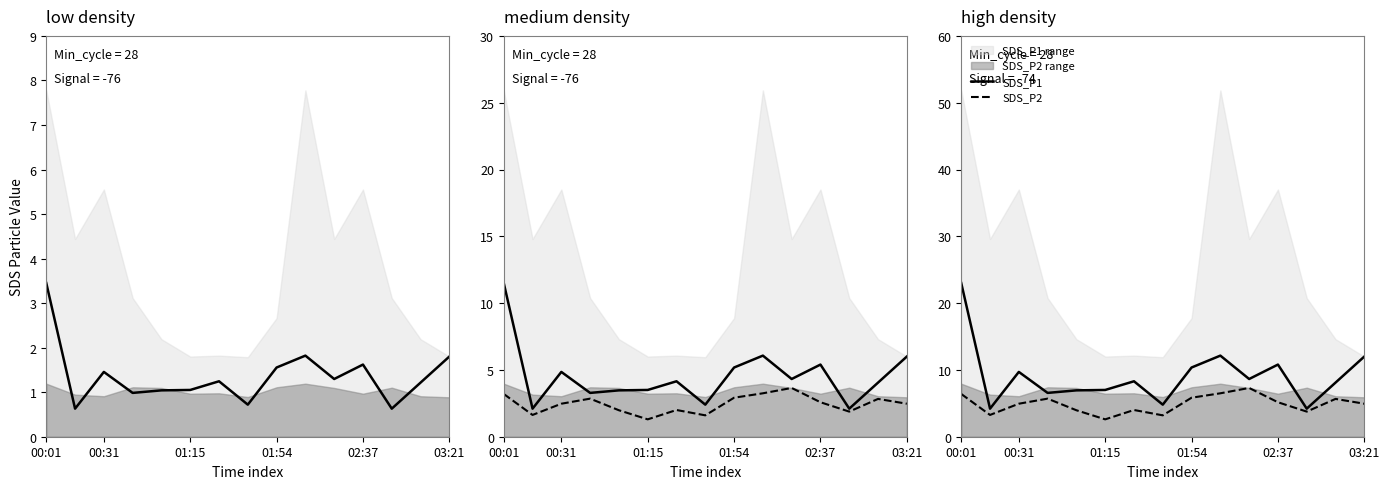

What is the difference between the maximum and minimum values in the SDS_P1 series?

18.8